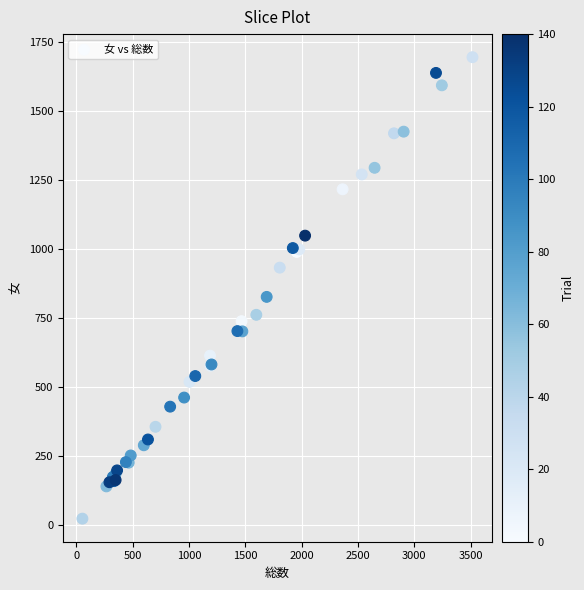

What Y value in the scatter plot is closest to 859?

827